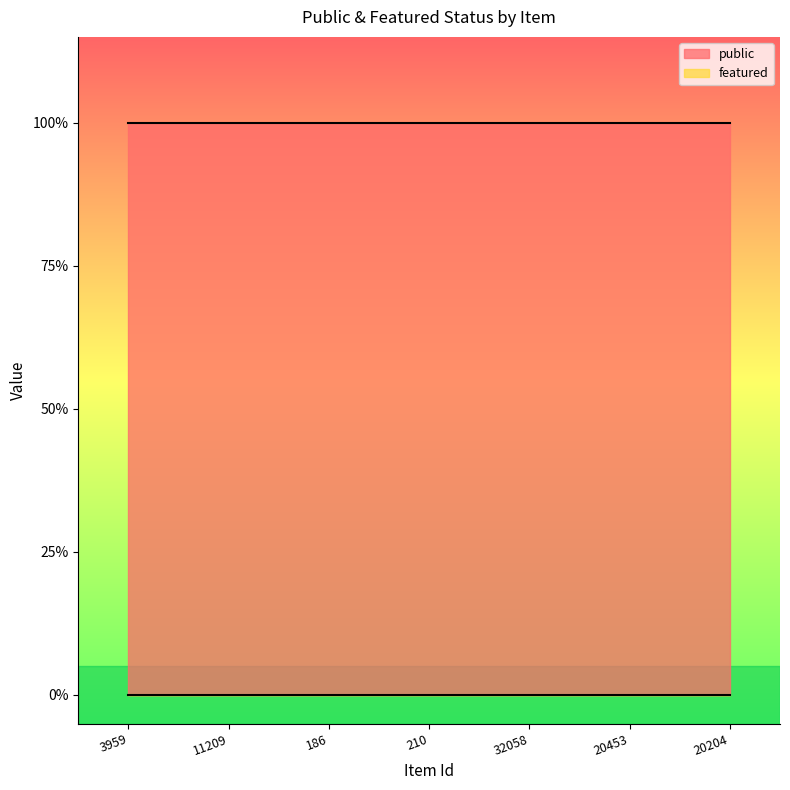

Reading left to right, transcribe all the data shown in this chart.

public: 1	1	1	1	1	1	1
featured: 0	0	0	0	0	0	0